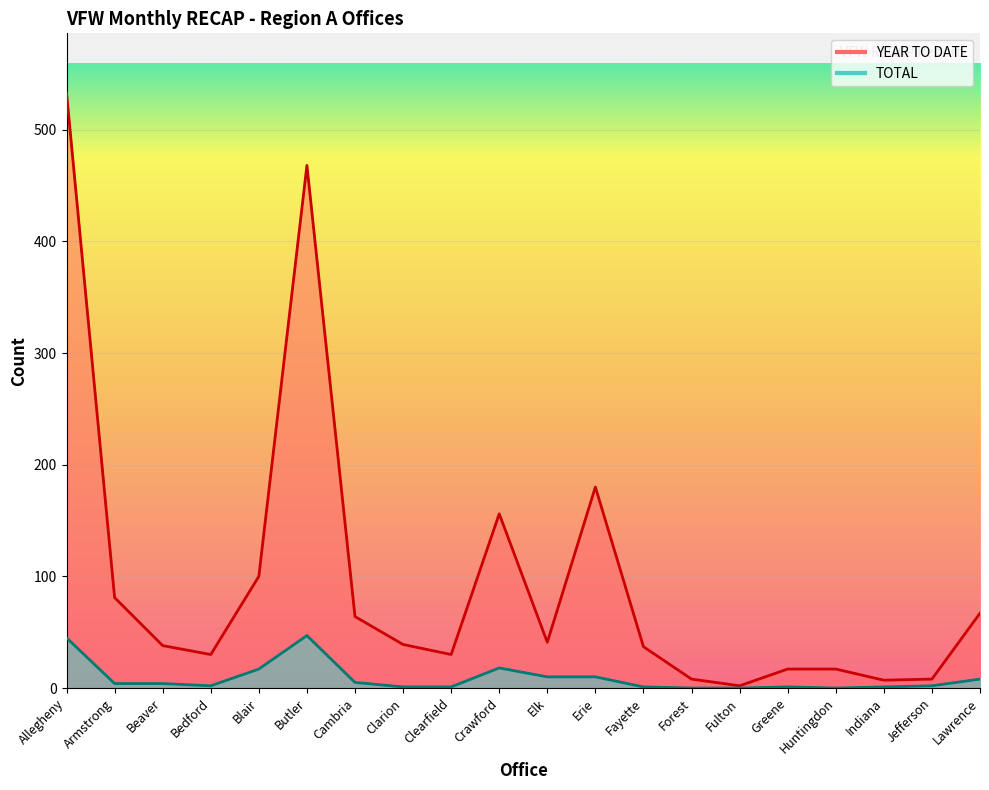

Does the chart display data point markers on the line(s)?

No